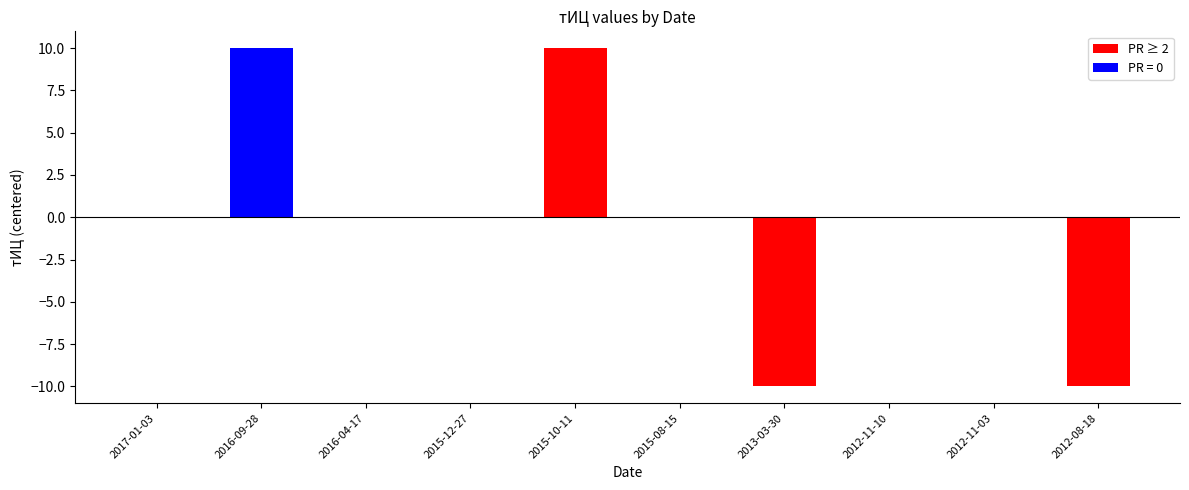

What is the greatest value displayed?

10